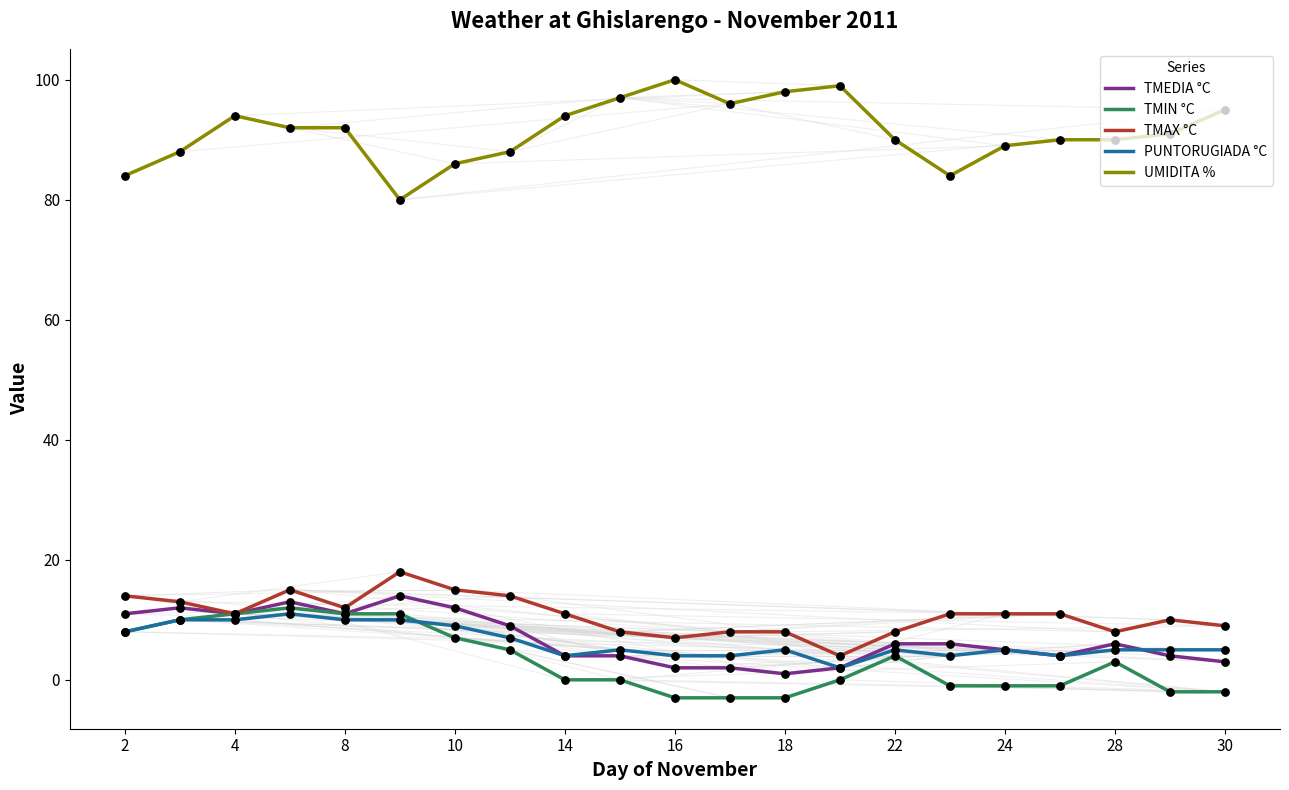

Which series has the largest total across all categories?

UMIDITA %